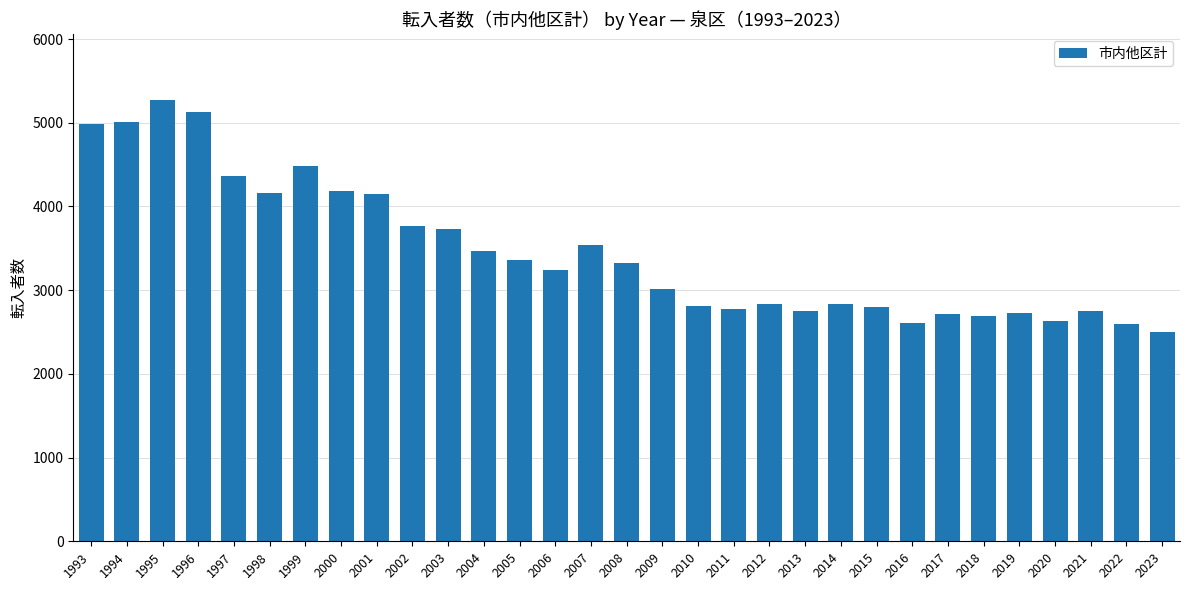

What is the change in value from 2004 to 2022?

-876